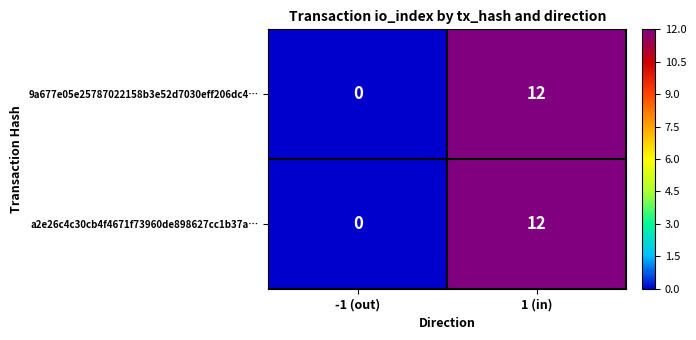

The 9a677e05e25787022158b3e52d7030eff206dc4… series shows 19 at 1 (in). True or false?

False